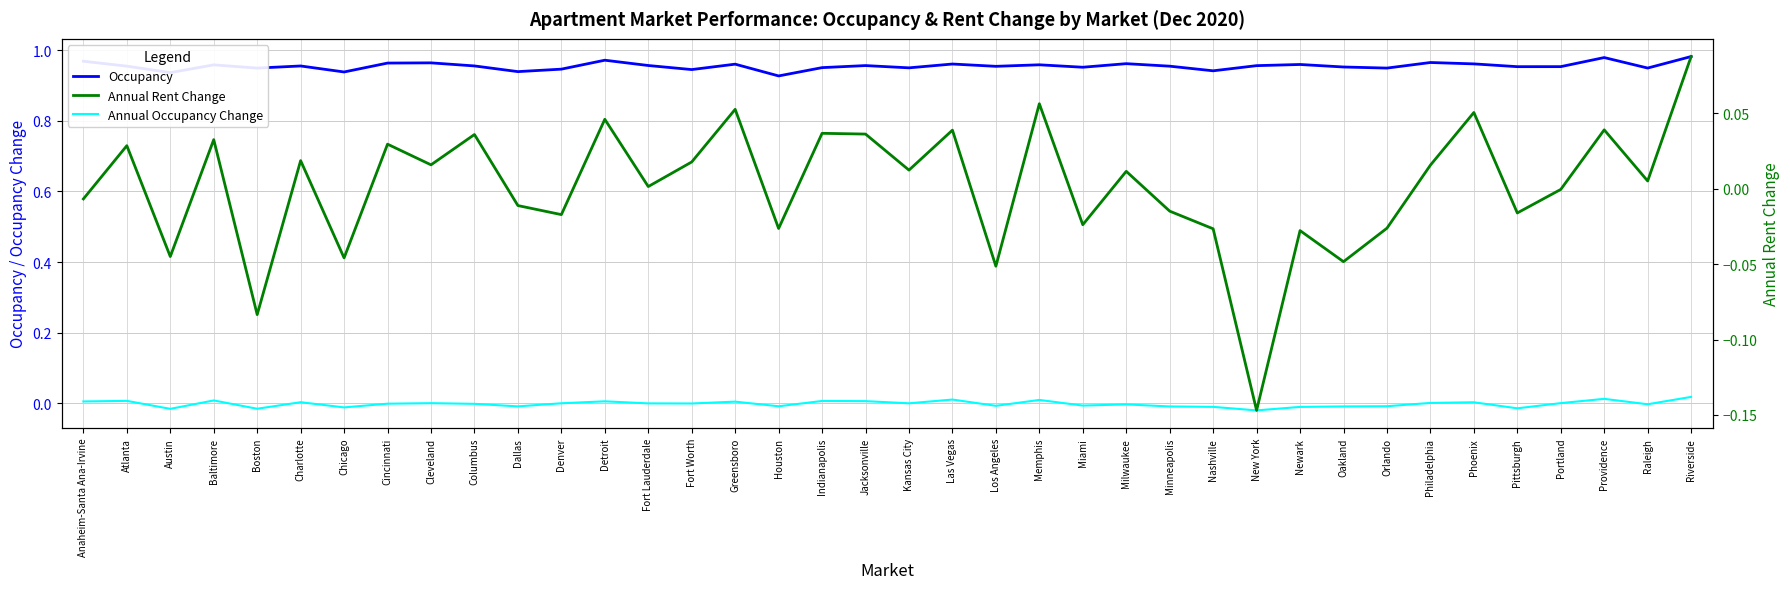

What is the value of the Occupancy point at the 23rd from the left?

1.0